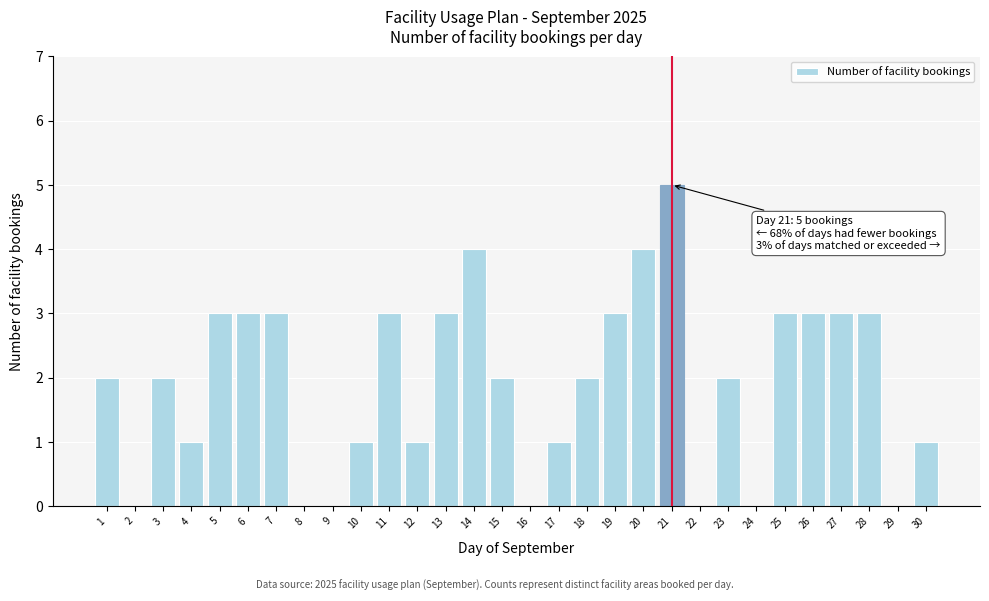

Reading left to right, what are all the values shown in this chart?

1=2	2=0	3=2	4=1	5=3	6=3	7=3	8=0	9=0	10=1	11=3	12=1	13=3	14=4	15=2	16=0	17=1	18=2	19=3	20=4	21=5	22=0	23=2	24=0	25=3	26=3	27=3	28=3	29=0	30=1